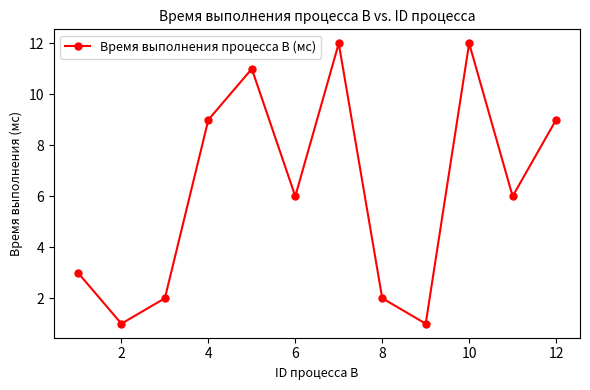

How many interior local valleys (lower than both neighbors) does the data have?

4